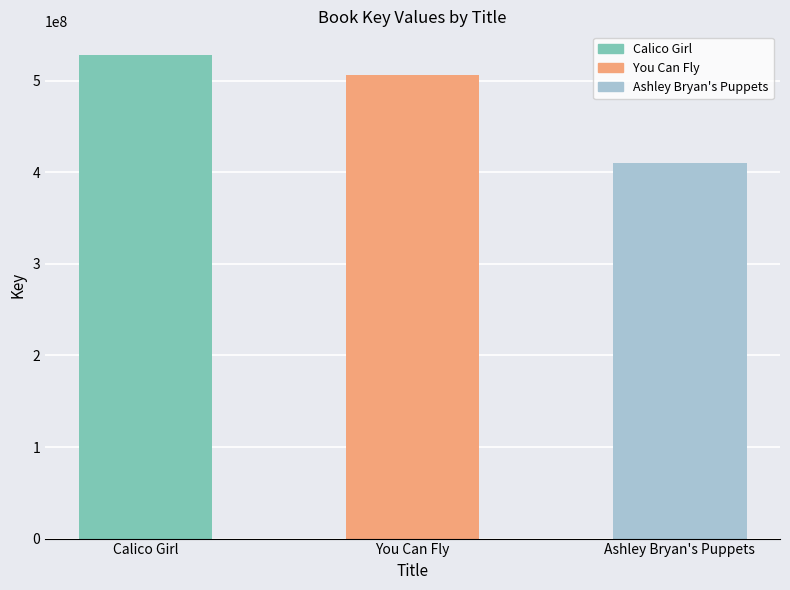

Reading left to right, transcribe all the data shown in this chart.

527523857	506189916	409615508